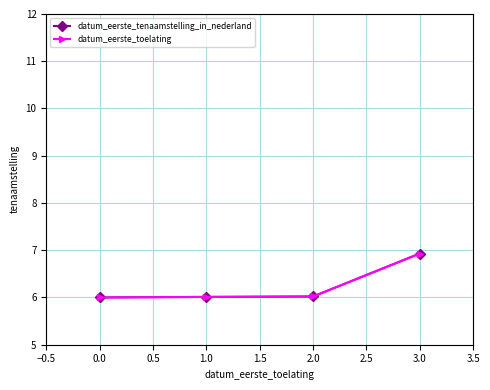

True or false: datum_eerste_toelating and datum_eerste_tenaamstelling_in_nederland intersect in this chart.

False